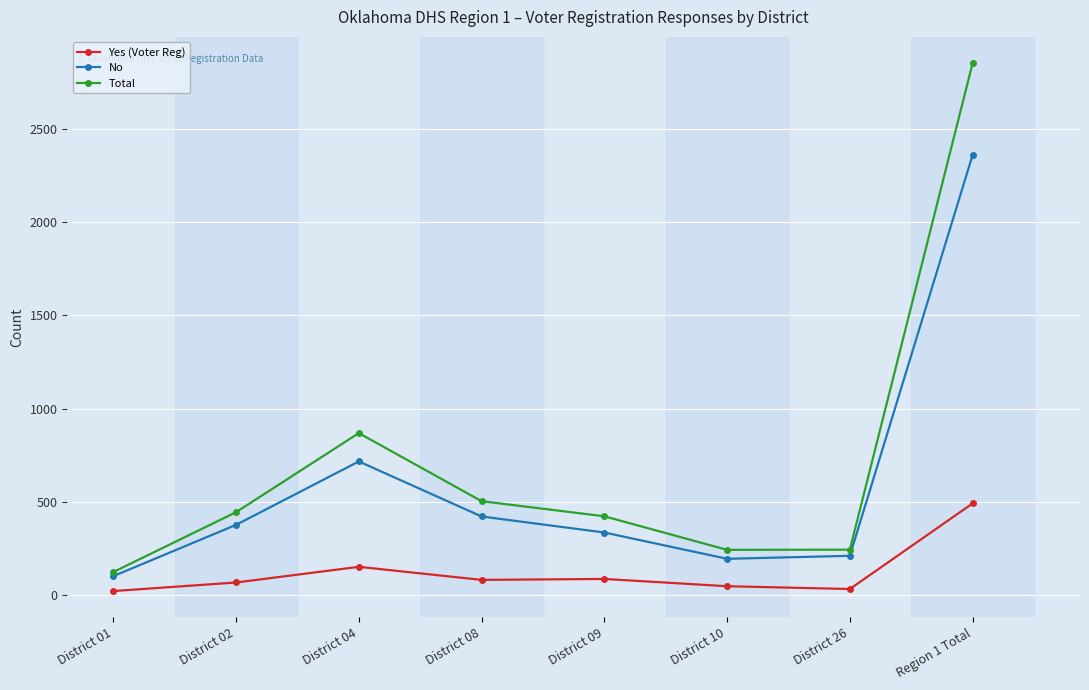

Count the number of categories in the chart.

8